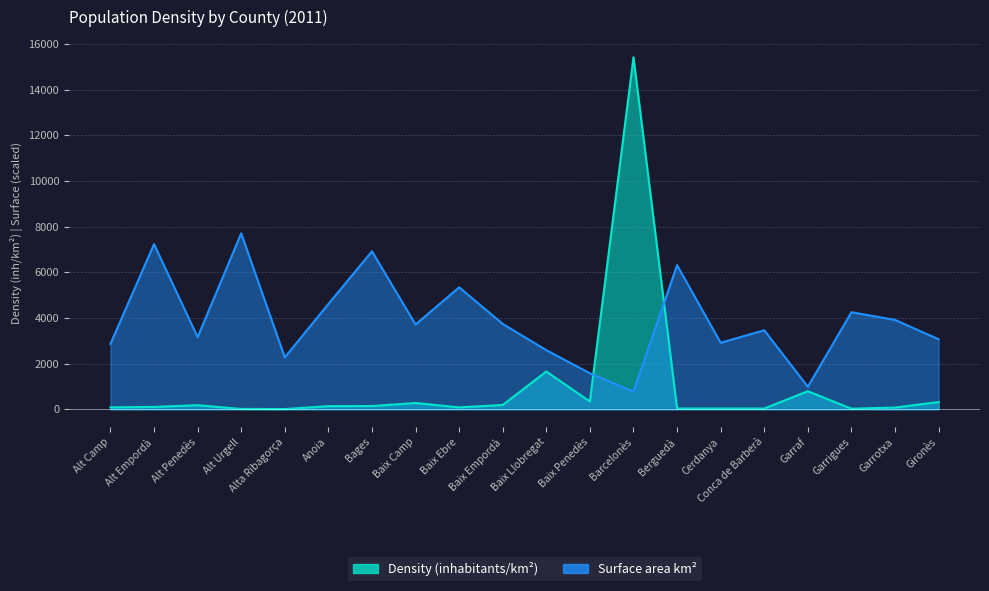

Which series has the largest range (max minus min)?

Density (inhabitants/km²)